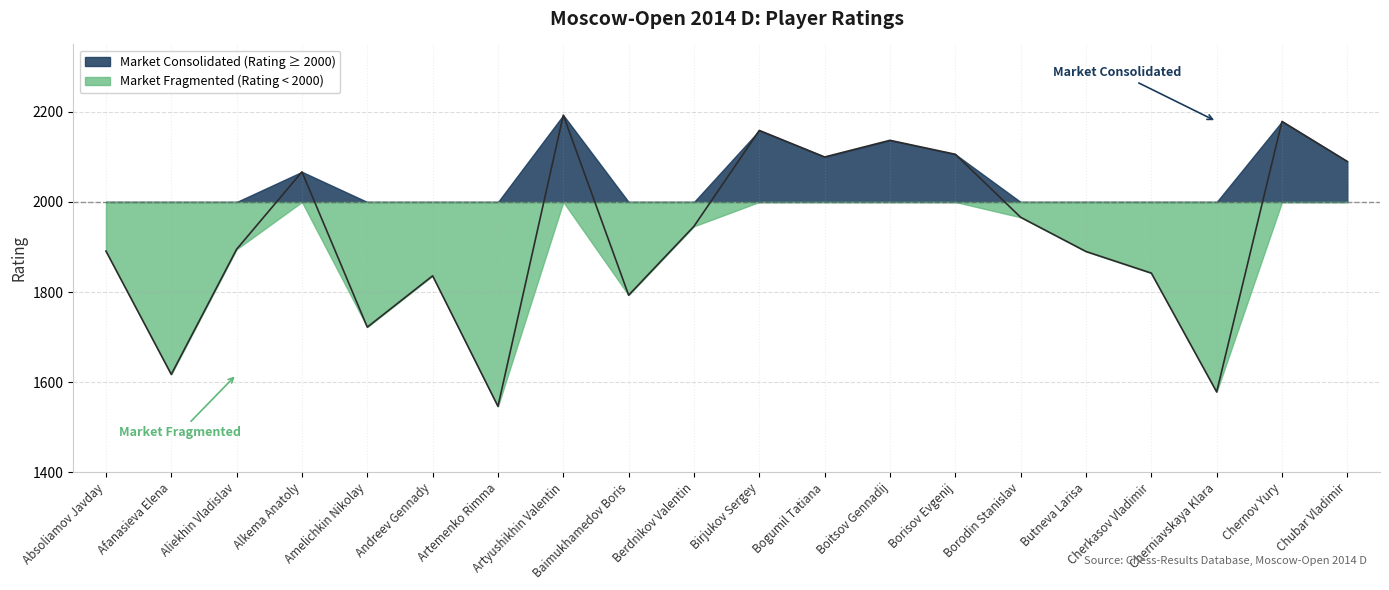

Does the chart display data point markers on the line(s)?

No